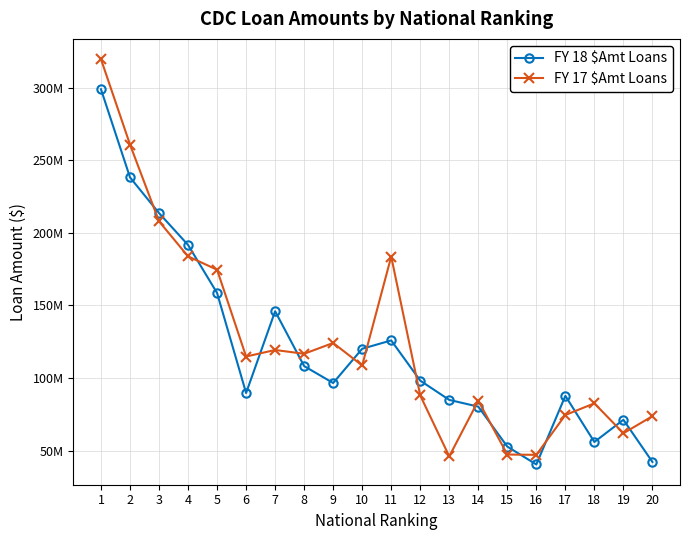

Is this an area chart (filled region under the line)?

No